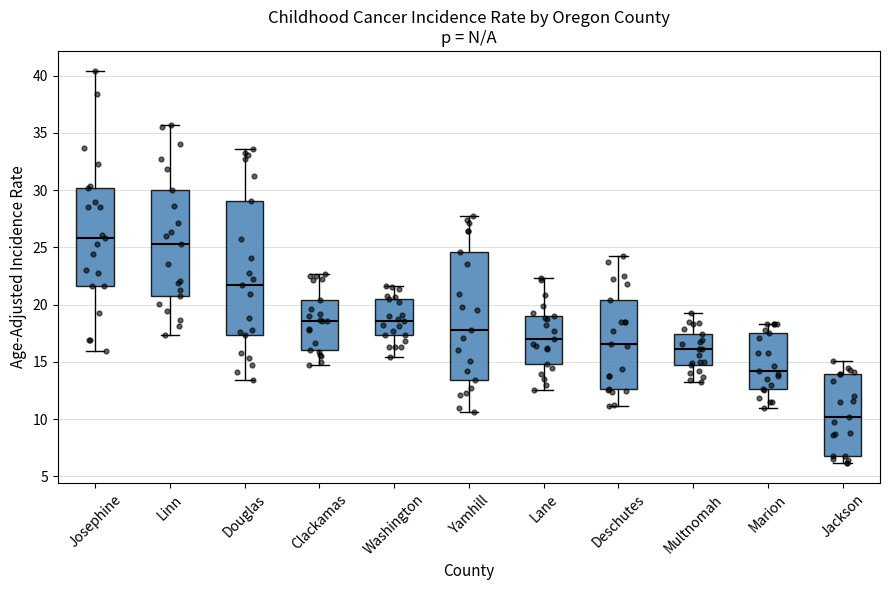

Which box's median line is the lowest?

Jackson